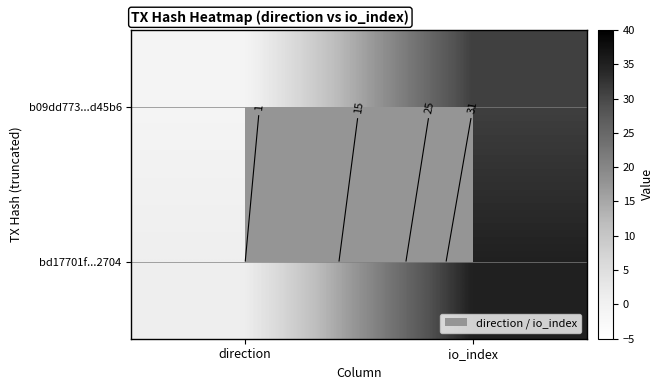

List the series in order of their peak value, lowest first.

b09dd773...d45b6, bd17701f...2704